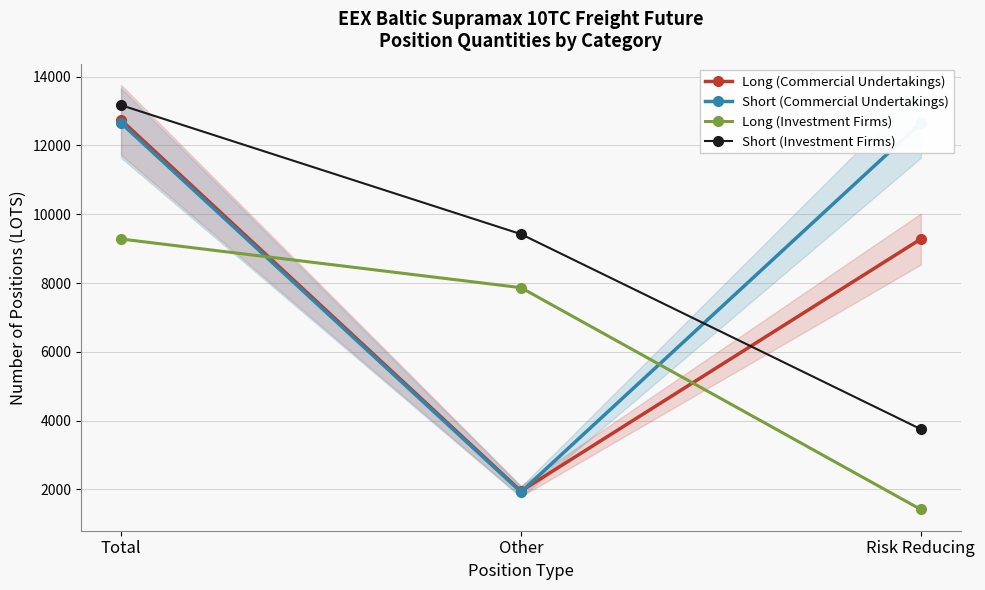

How many data points in Short (Commercial Undertakings) are less than 12654?

1